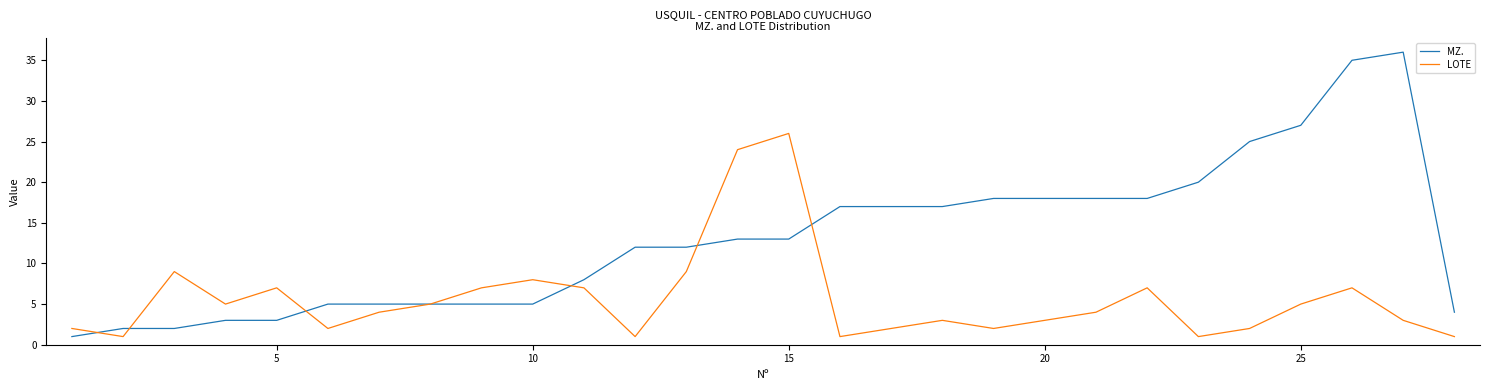

What is the sum of all MZ. values?

364